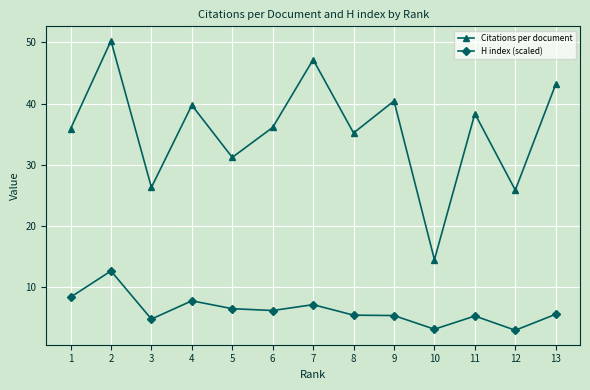

List the series in order of their overall mean, highest first.

Citations per document, H index (scaled)